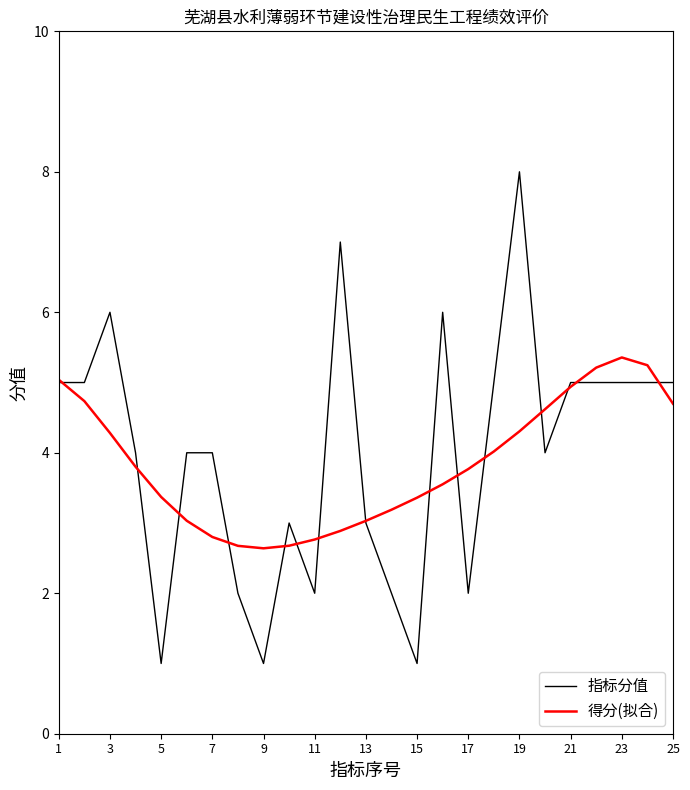

True or false: 得分(拟合) and 指标分值 cross at least once.

True